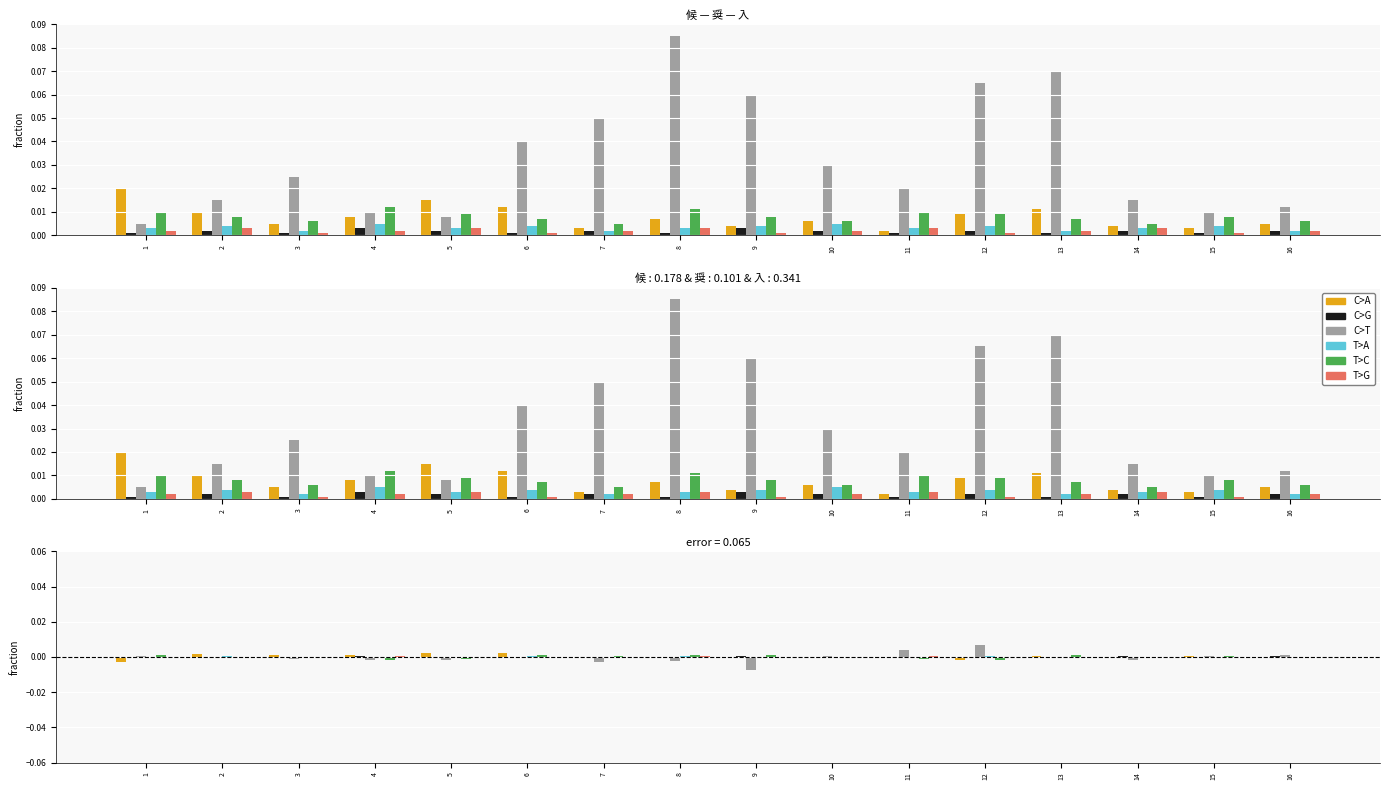

Which label corresponds to the smallest value in the chart?

9